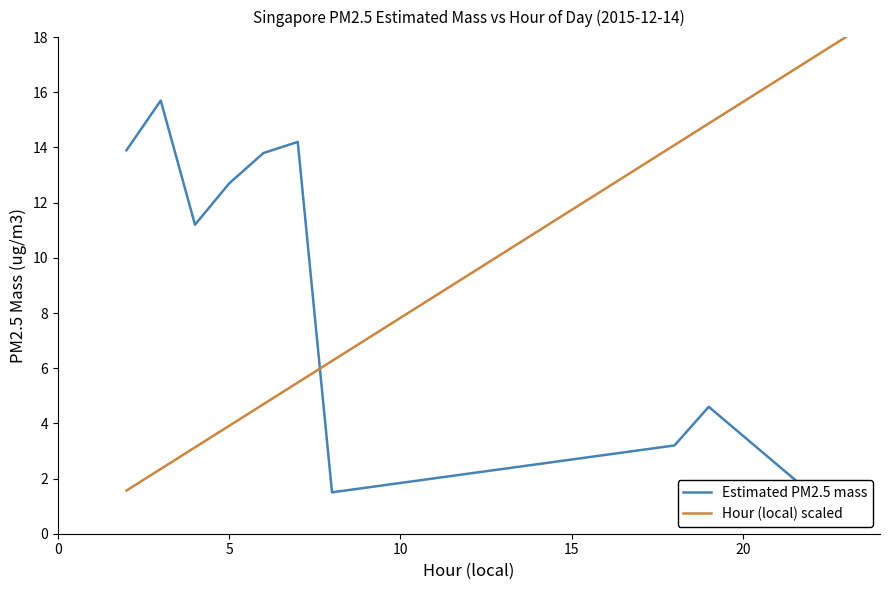

What is the highest value of the Hour (local) scaled series?

18.0